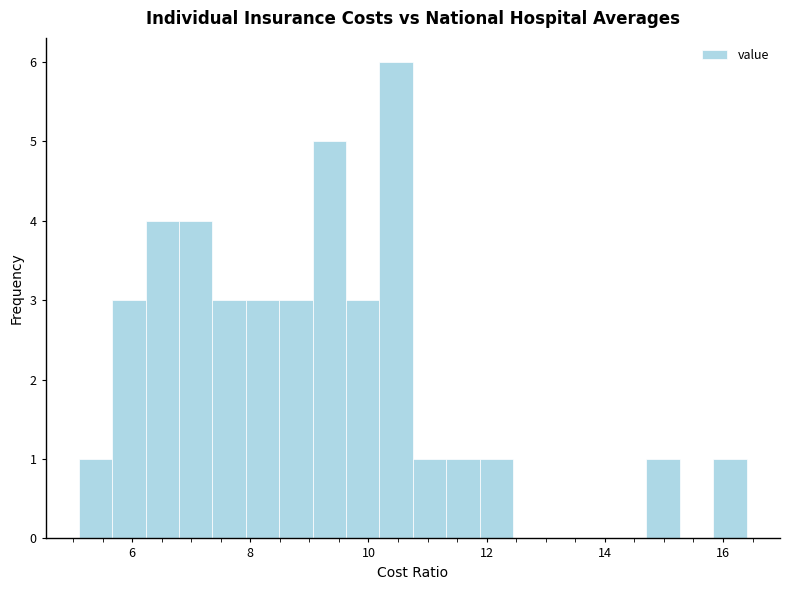

Read against the x-axis, roughly where is the centre of the tallest bar?

10.4